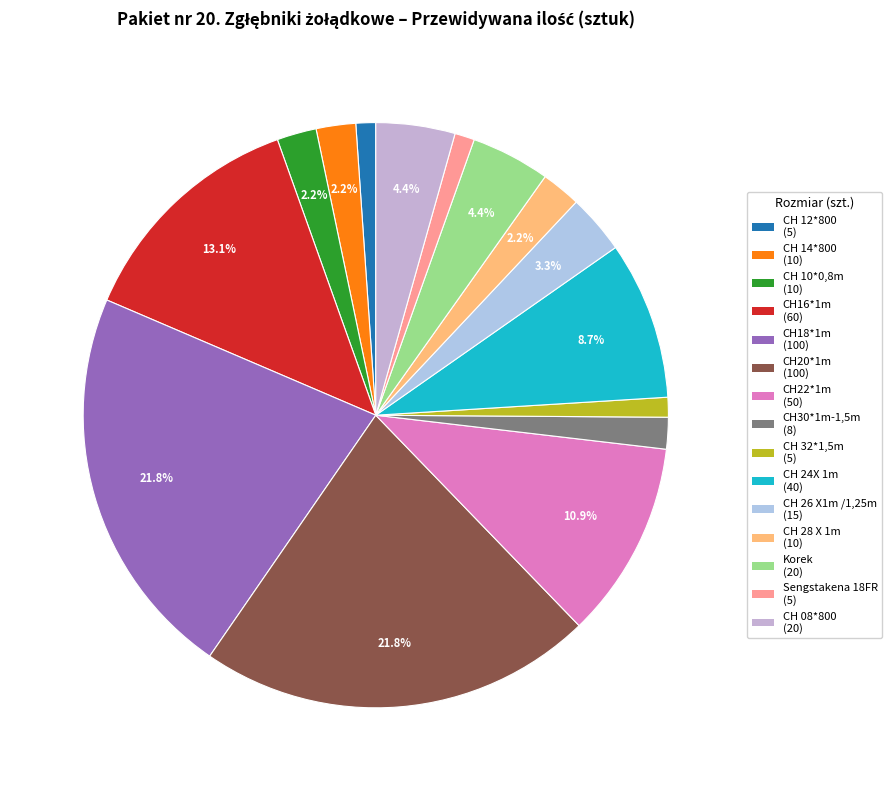

Approximately how many times larger is the value at CH 14*800 compared to CH 08*800?

0.5